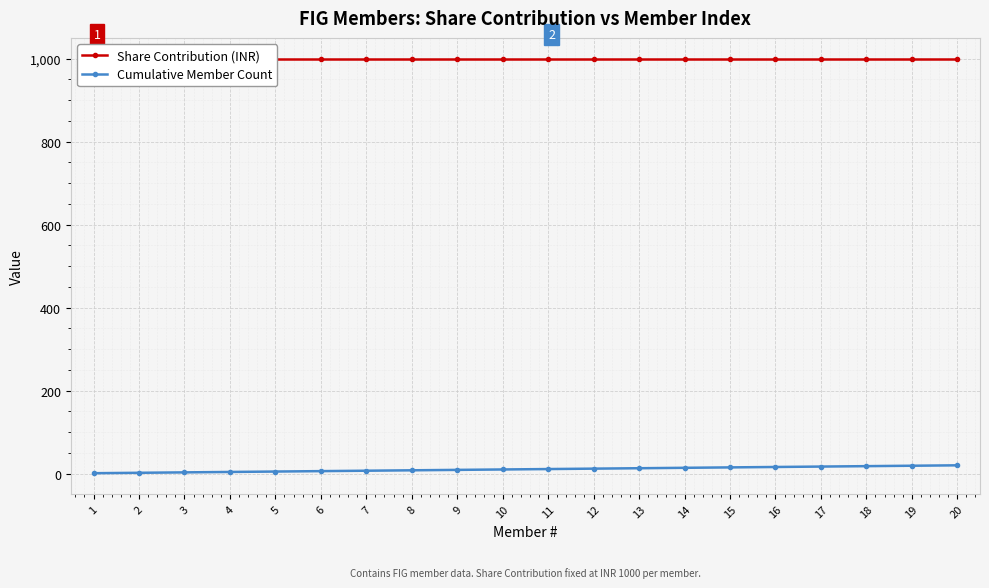

Is it true that Share Contribution (INR) equals 1331 at 20?

False